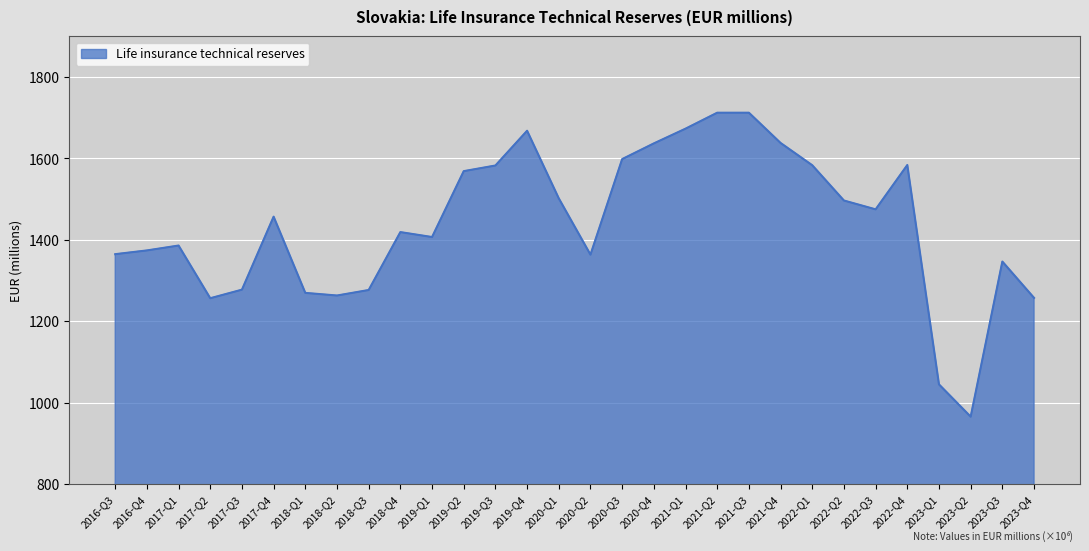

What is the sum of all values?

43155.5